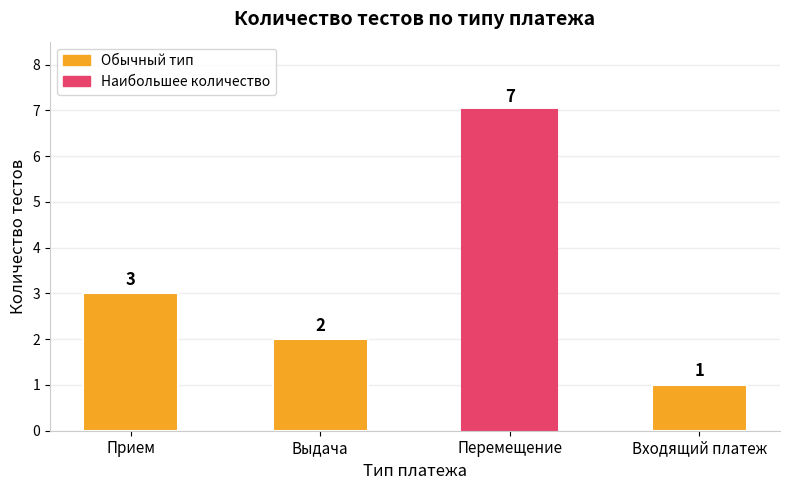

Rank the categories by value from lowest to highest.

Входящий платеж, Выдача, Прием, Перемещение